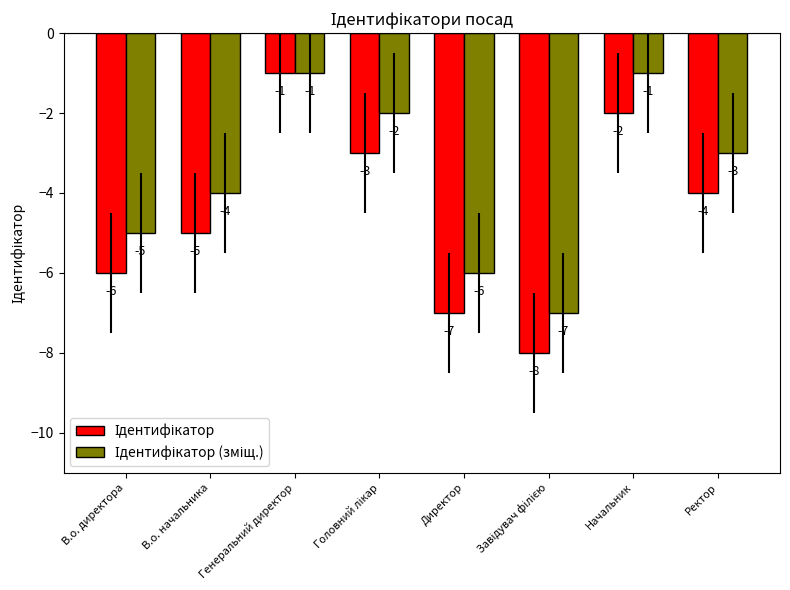

What is the total value across all series at Директор?

-13